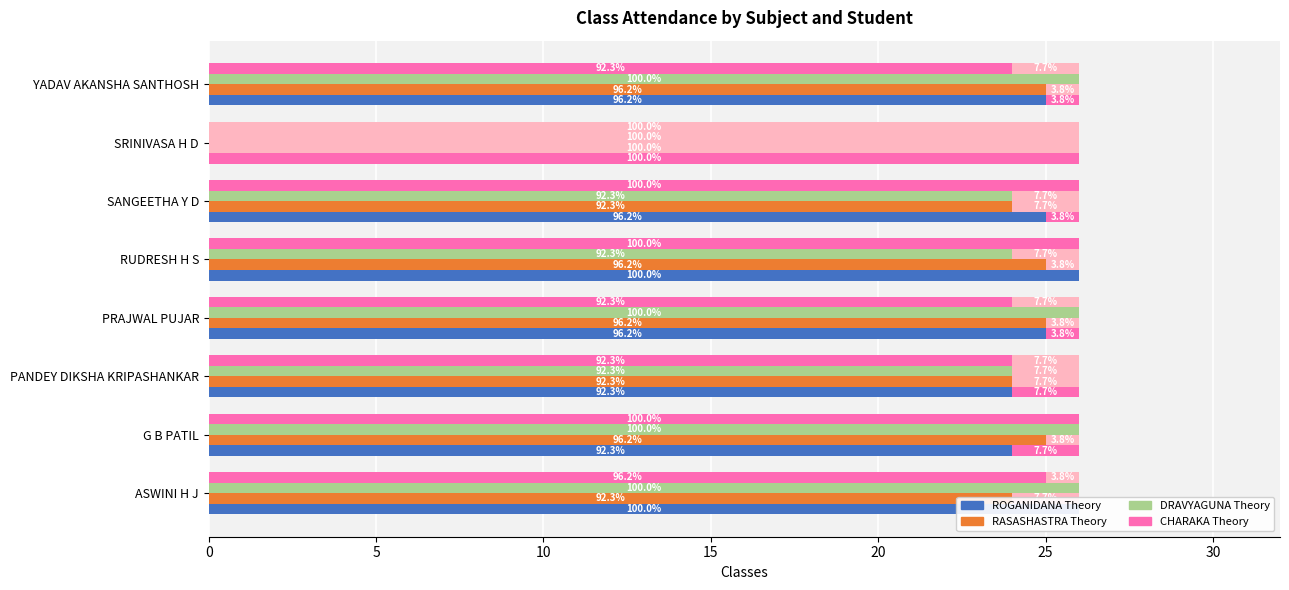

Where is RASASHASTRA Theory nearest to the value 12?

ASWINI H J